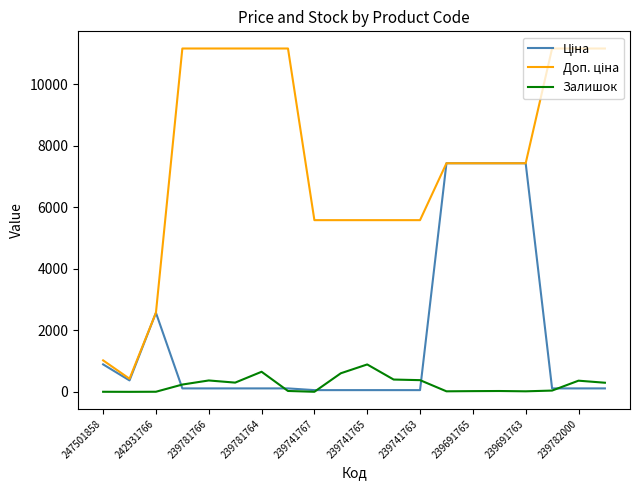

What is the greatest value displayed?

11169.0